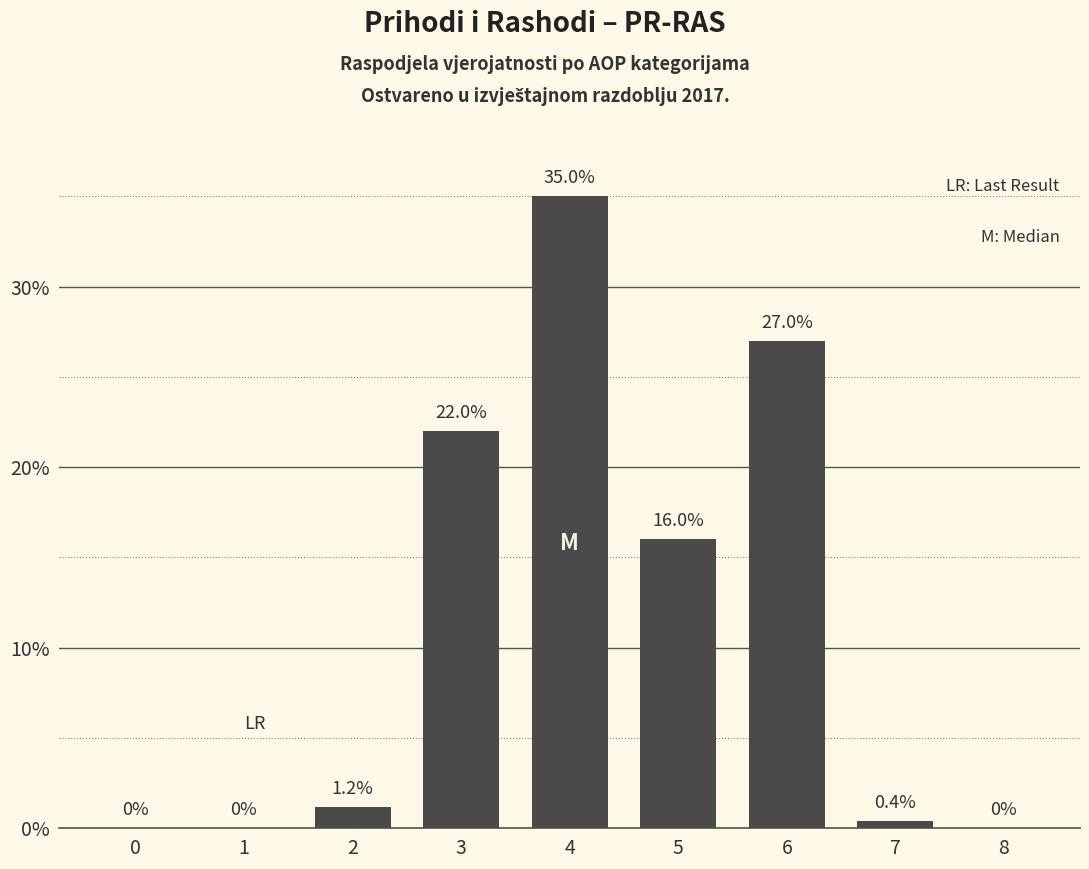

Reading left to right, what are all the values shown in this chart?

0=0.0	1=0.0	2=1.2	3=22.0	4=35.0	5=16.0	6=27.0	7=0.4	8=0.0